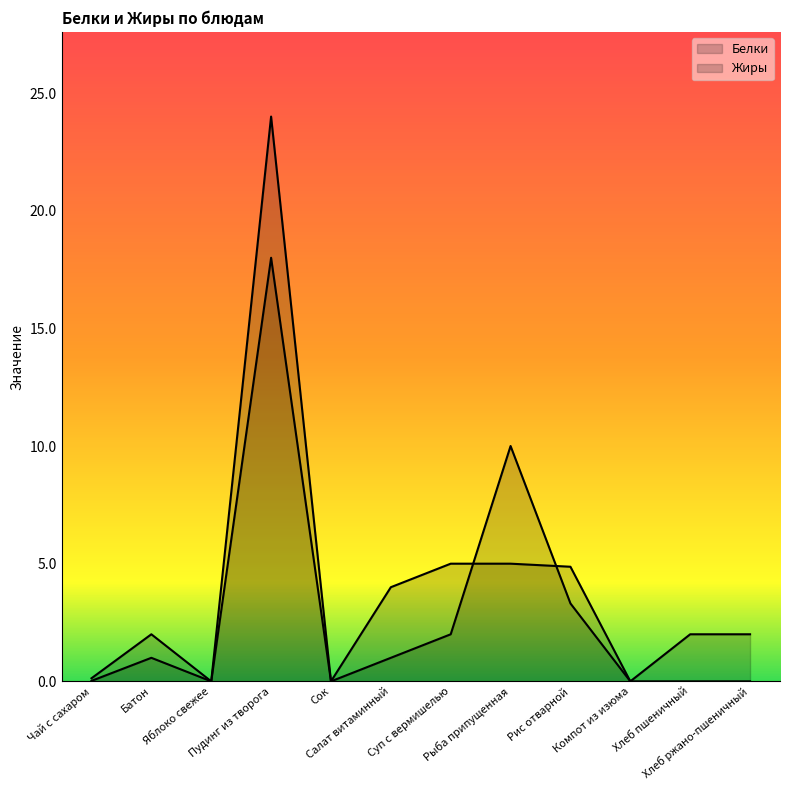

Which series changed the most between Сок and Хлеб пшеничный?

Белки